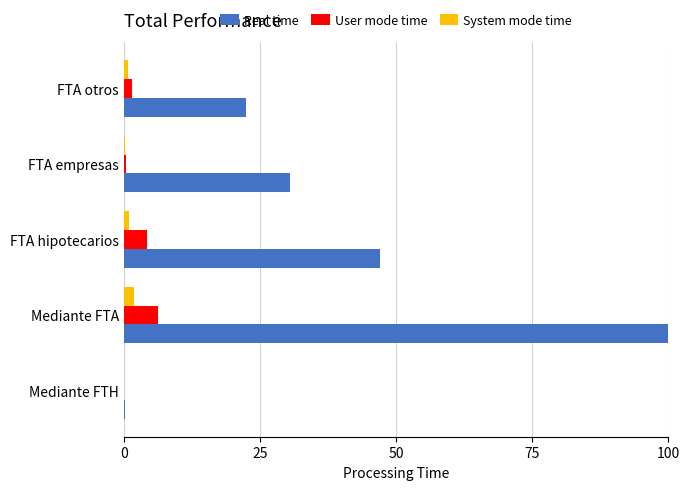

Between Mediante FTH and FTA hipotecarios, which series saw the biggest shift?

Real time